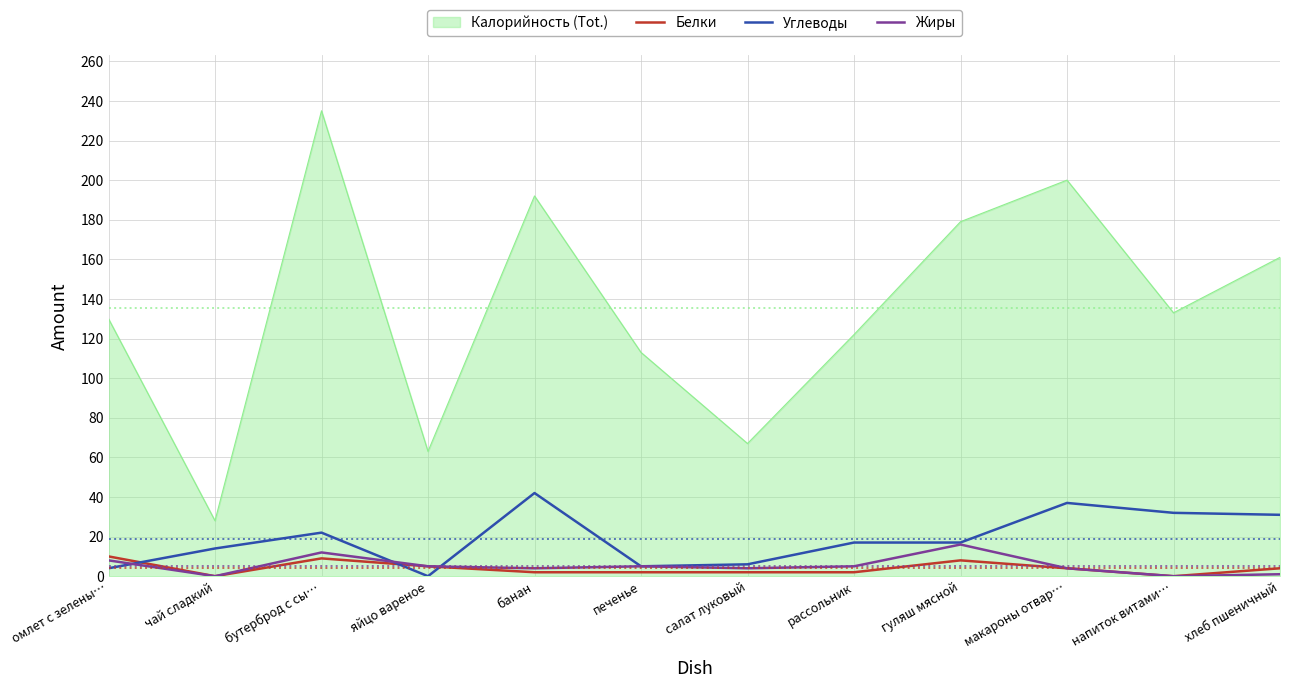

Where does the Углеводы series first go above 17?

бутерброд с сы…